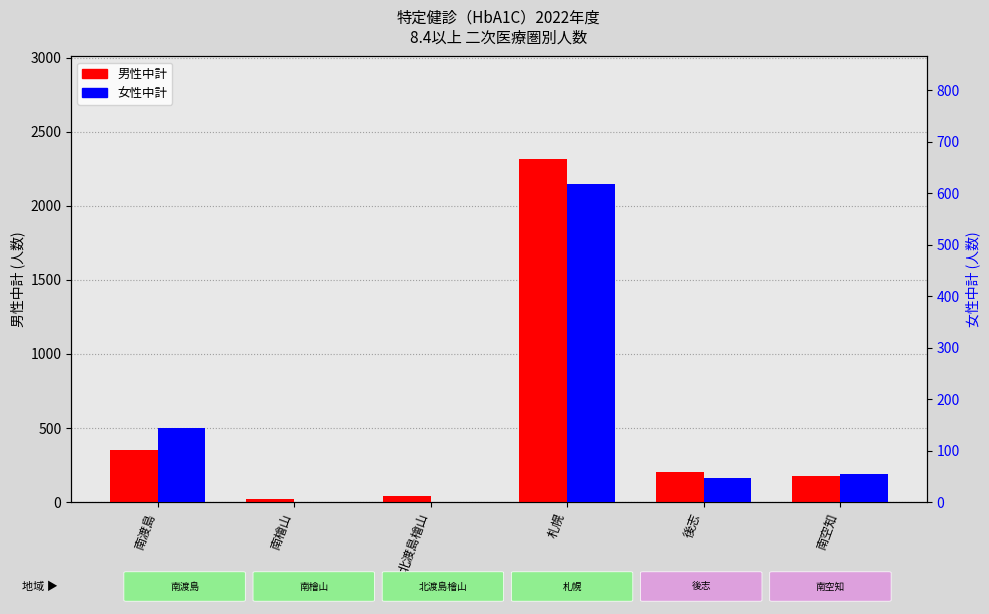

At 南空知, list the series in order from largest to smallest.

男性中計, 女性中計